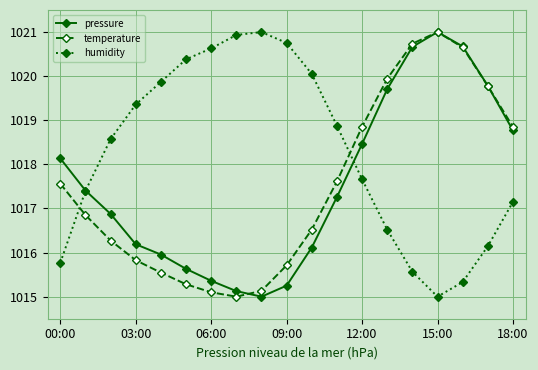

How many lines are shown in the chart?

3